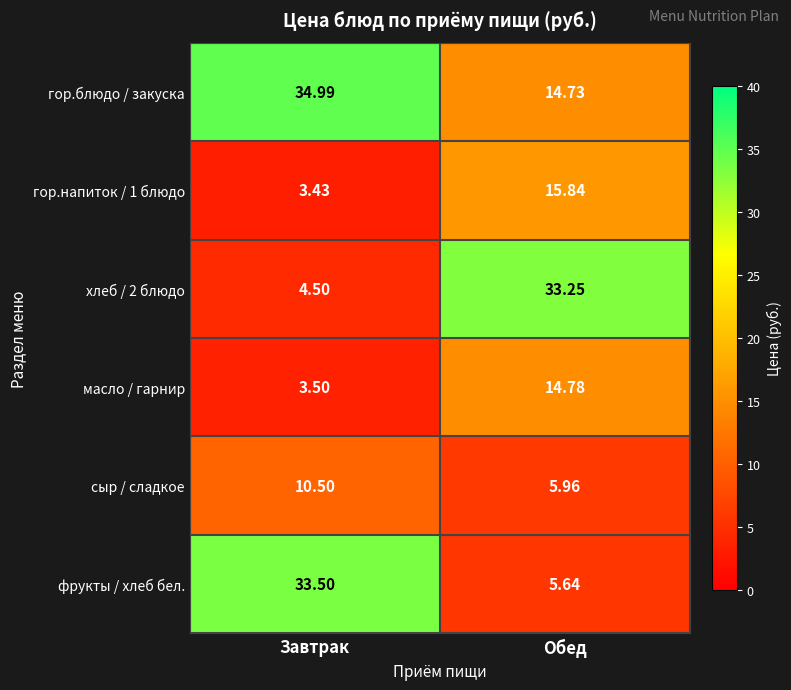

Which category has the lowest value in the сыр / сладкое series?

Обед